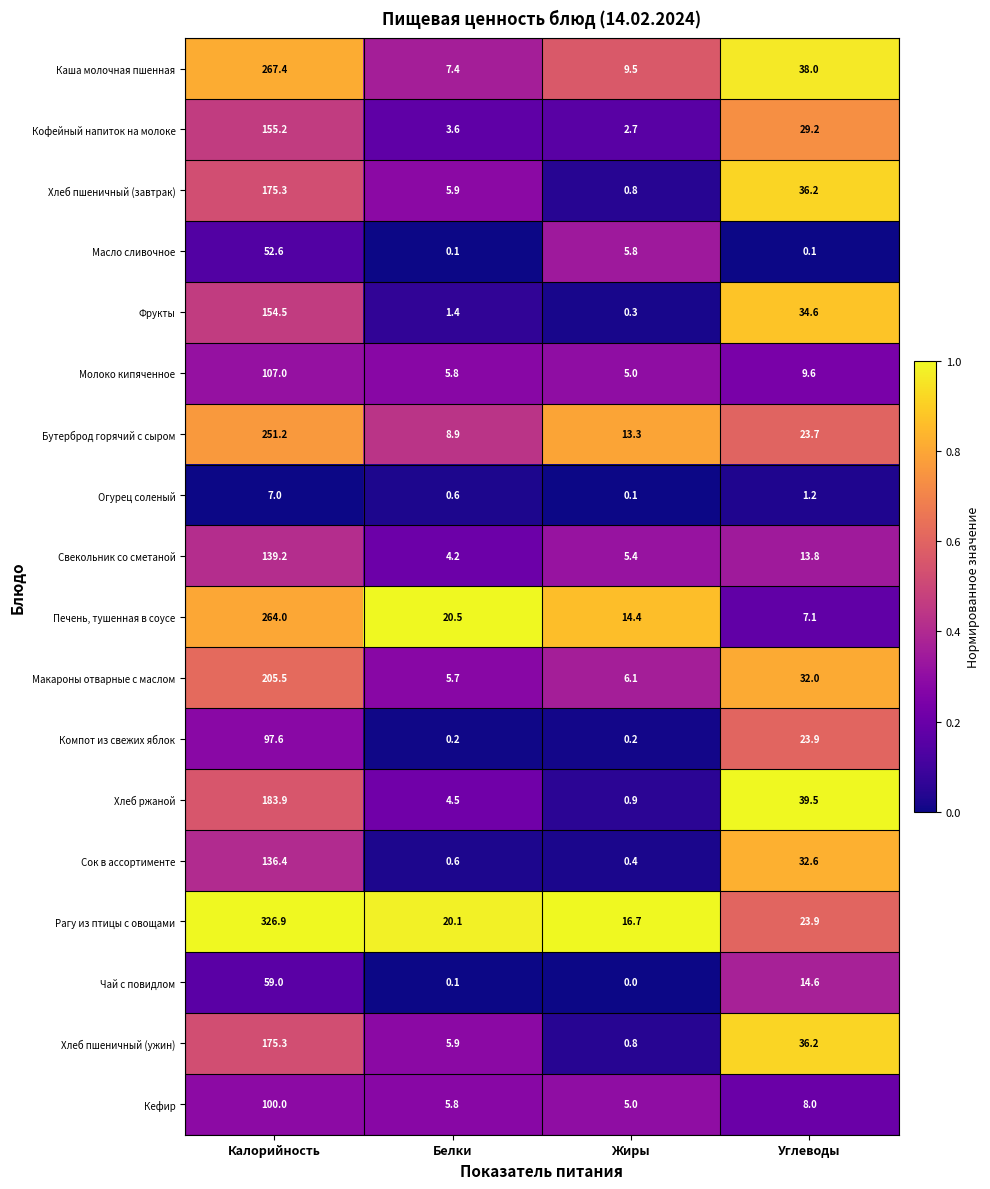

True or false: Хлеб пшеничный (ужин) has a value of 36.2 at Углеводы.

True